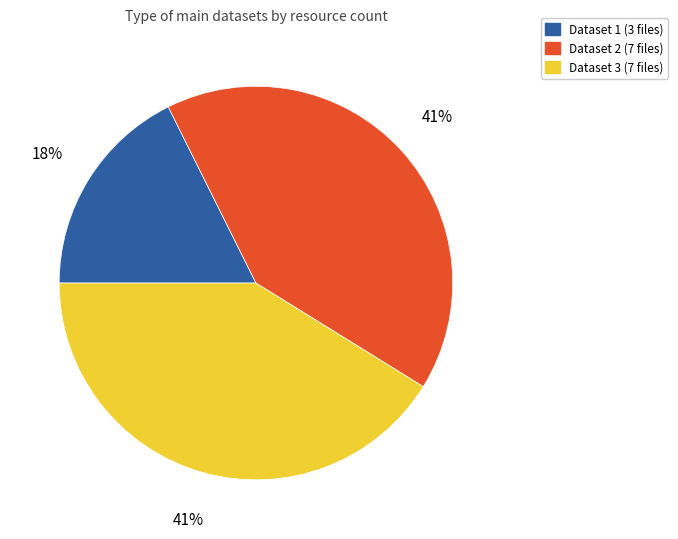

What is the smallest slice in the pie chart?

Dataset 1 (3 files)